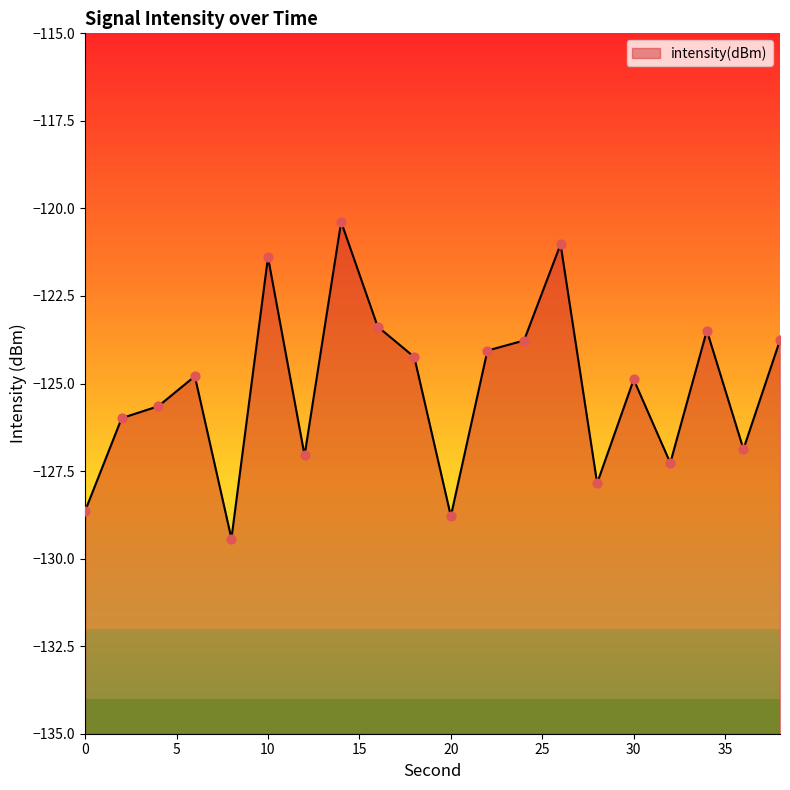

What is the change in value from 6 to 32?

-2.5